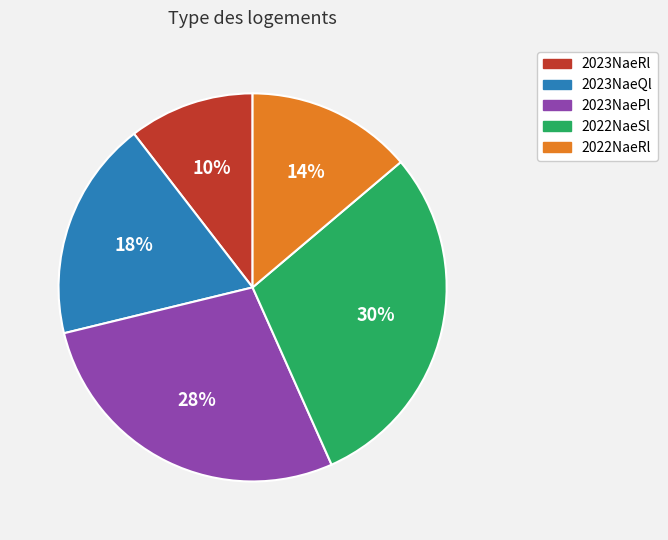

Is there any slice that represents more than half of the pie?

No